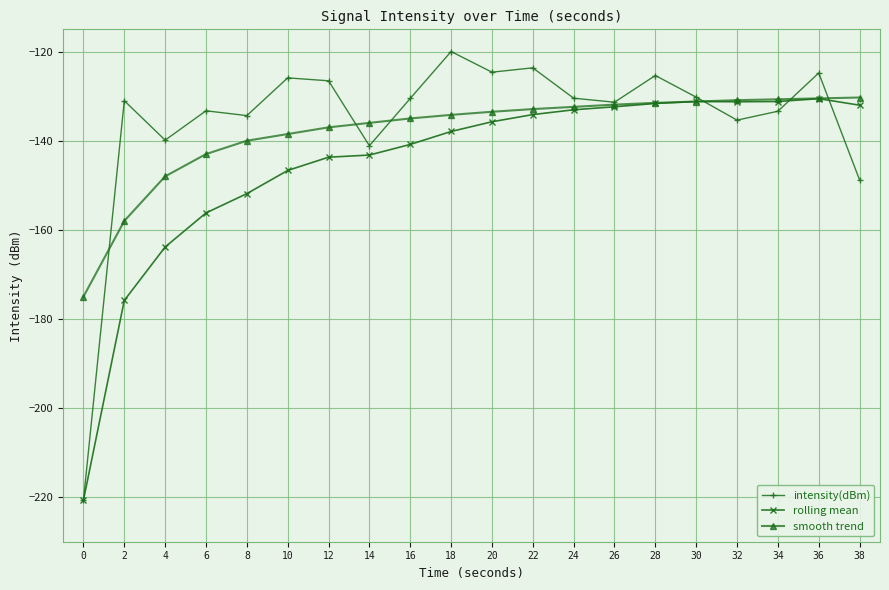

What value does the intensity(dBm) series have at 4?

-139.9